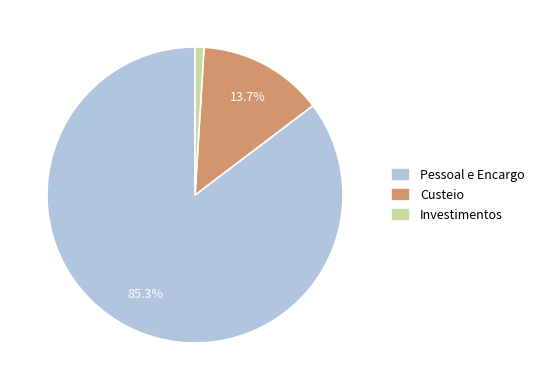

What percentage is the Pessoal e Encargo slice, to the nearest percent?

85%